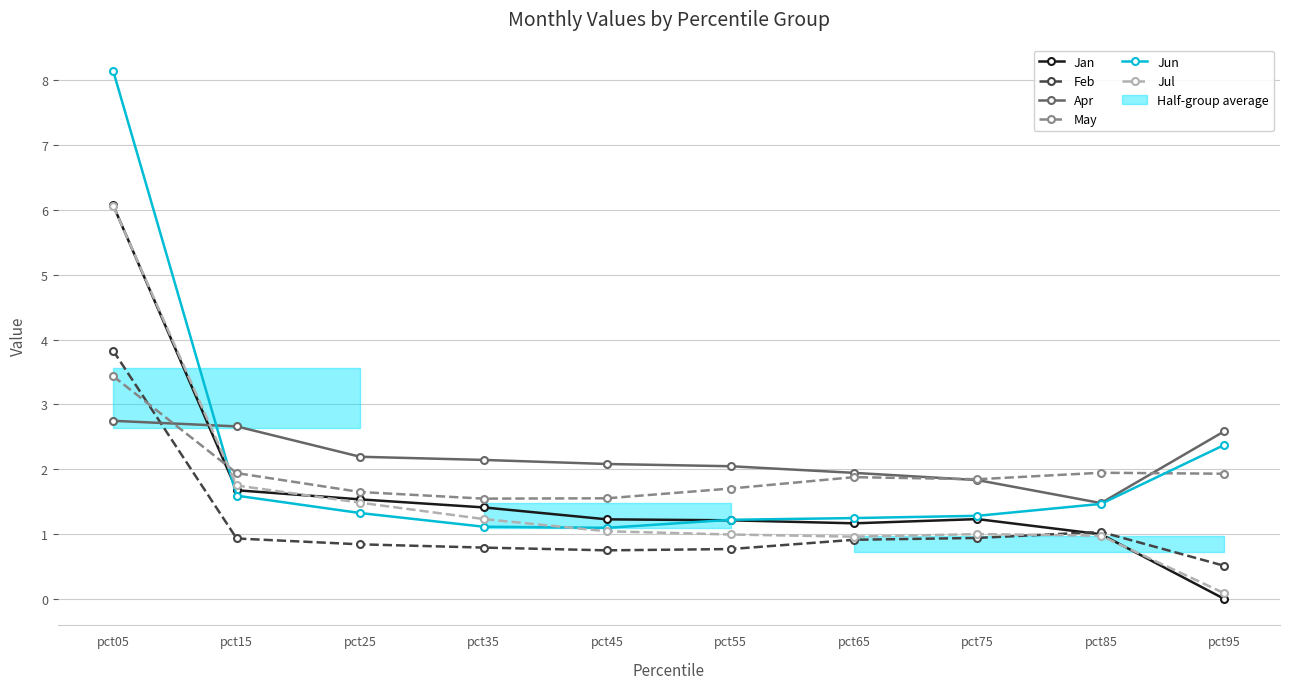

Which series has the widest spread of values?

Jun